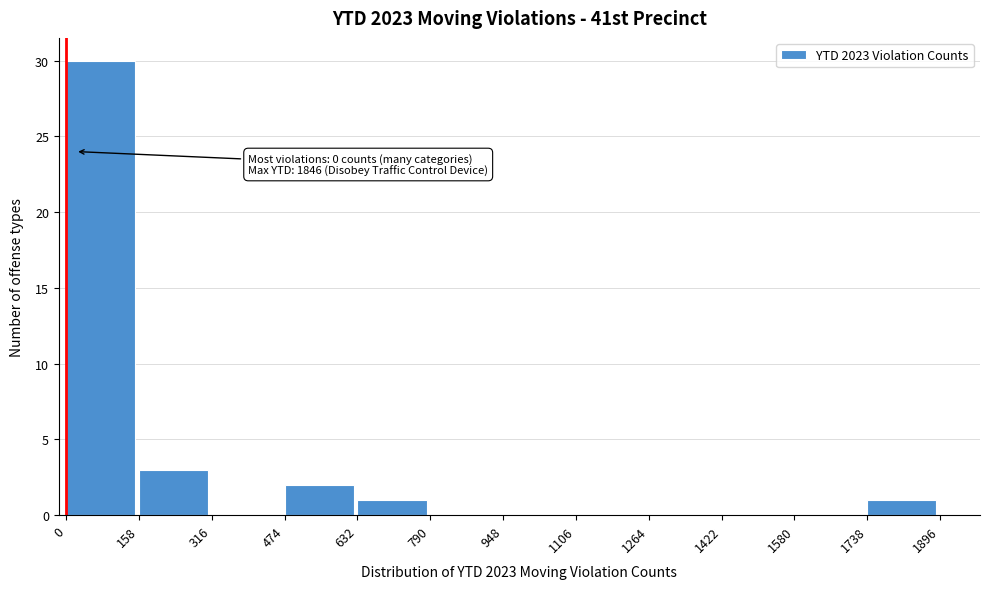

Which range on the x-axis has the tallest bar?

0 to 158